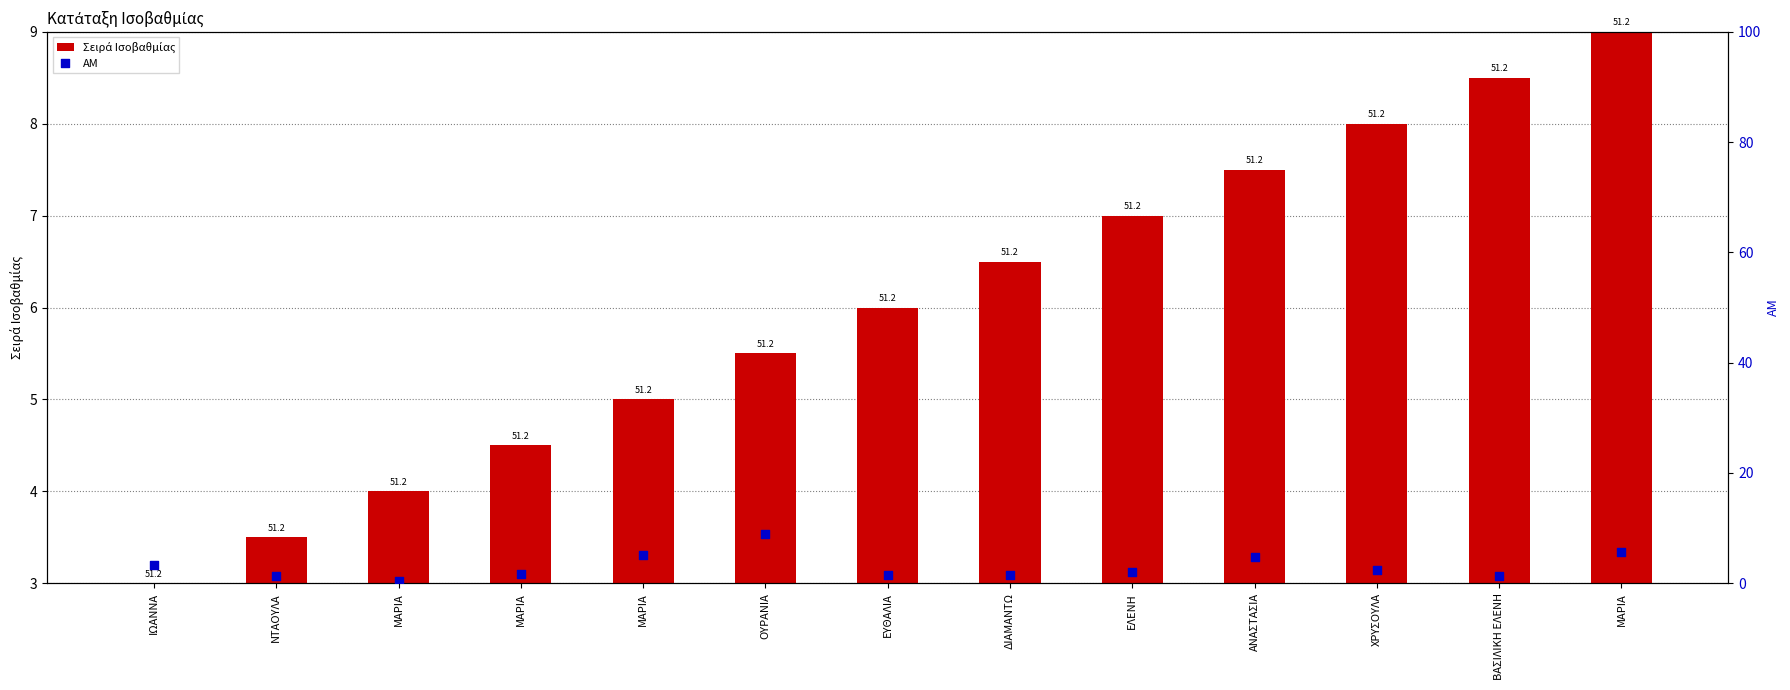

At how many categories does at least one series exceed 2?

13